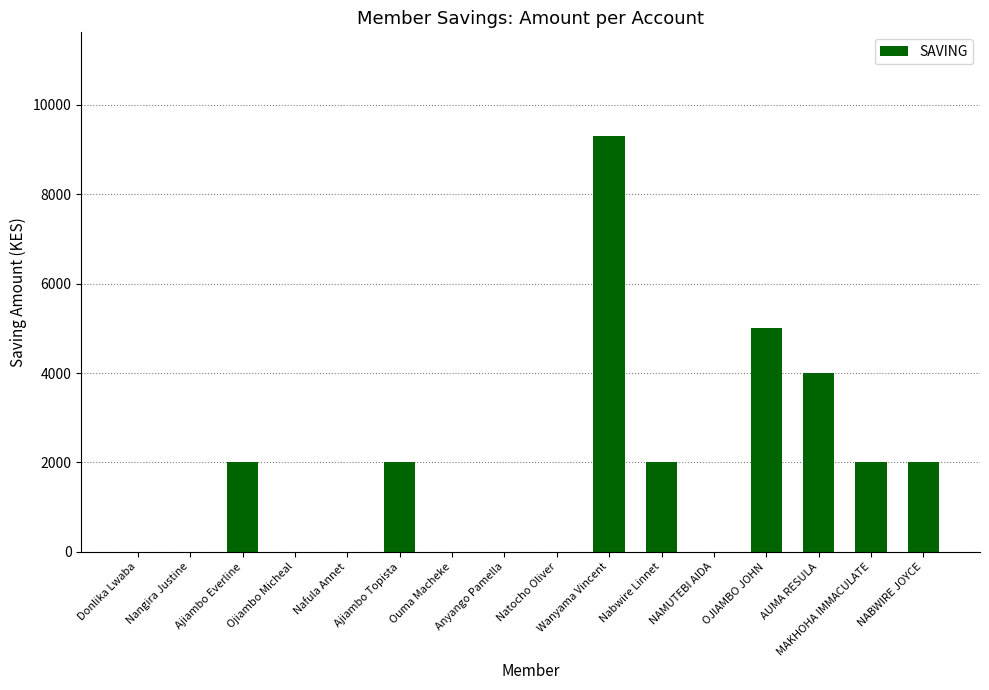

What is the greatest value displayed?

9300